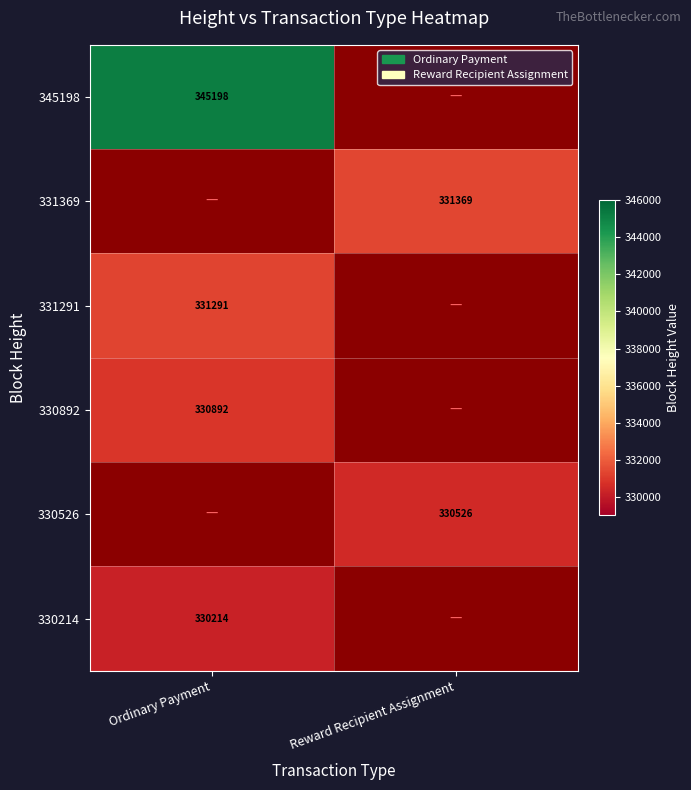

How many distinct data groups are displayed?

6